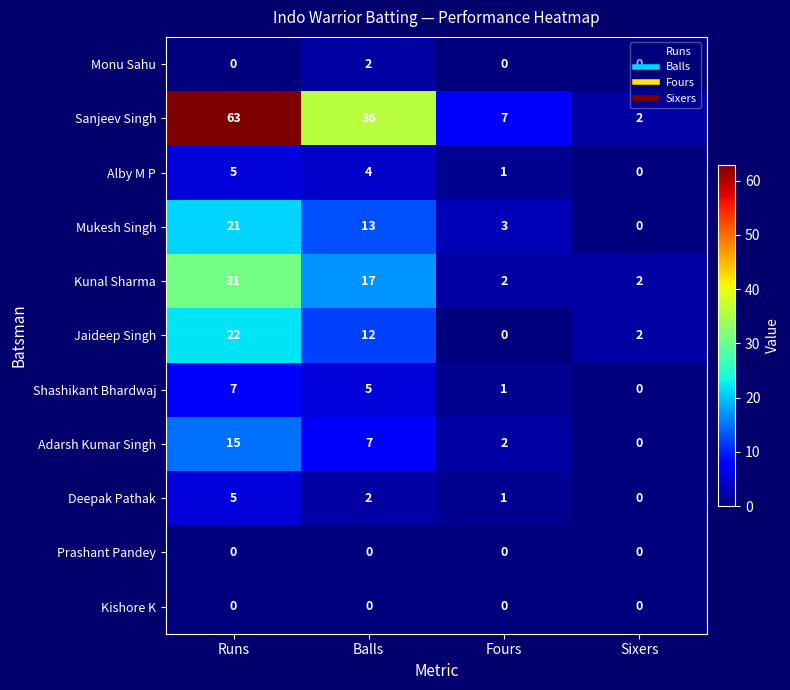

List the labels in order of Sanjeev Singh value, smallest first.

Sixers, Fours, Balls, Runs